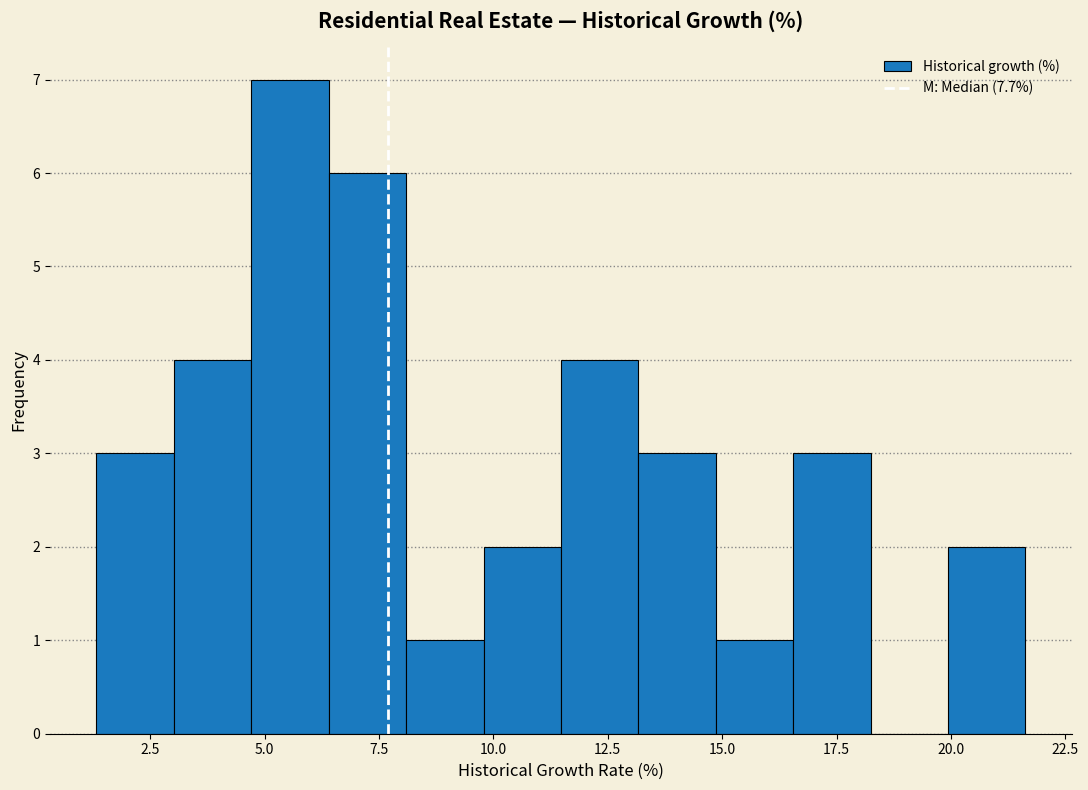

Read against the x-axis, roughly where is the centre of the tallest bar?

5.5